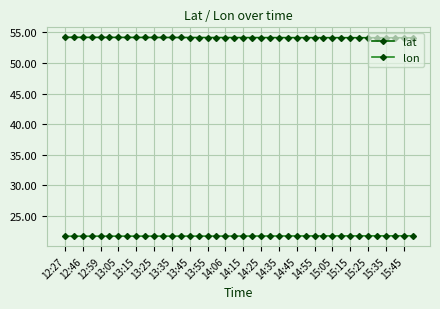

What is the difference between the maximum and minimum values in the lat series?

0.1